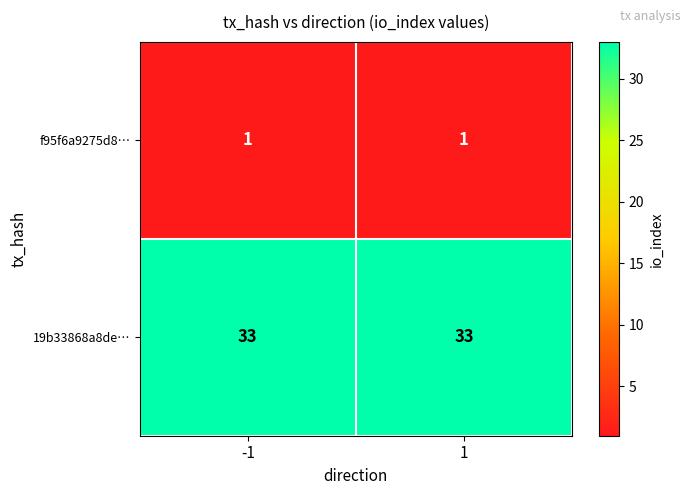

The 19b33868a8de… series shows 57 at -1. True or false?

False